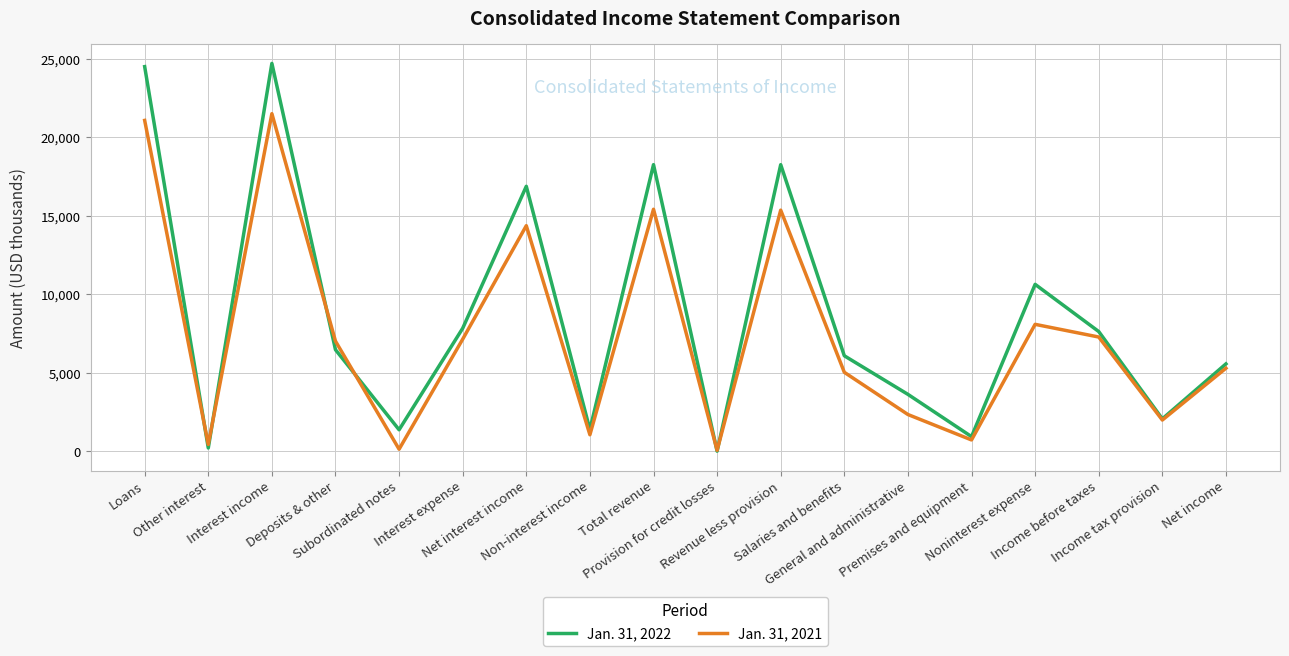

Is this an area chart (filled region under the line)?

No